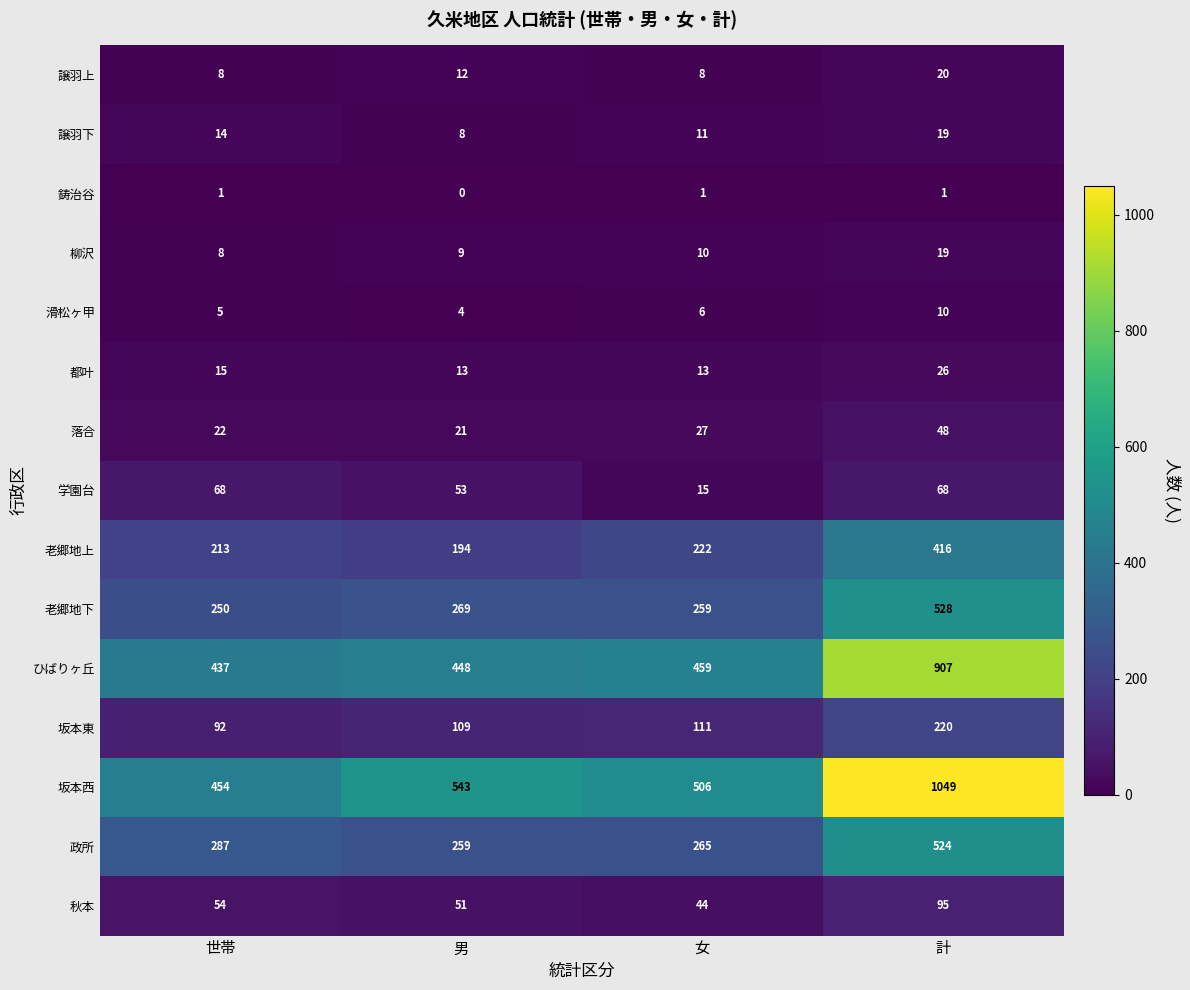

Which category has the lowest value across all series?

男